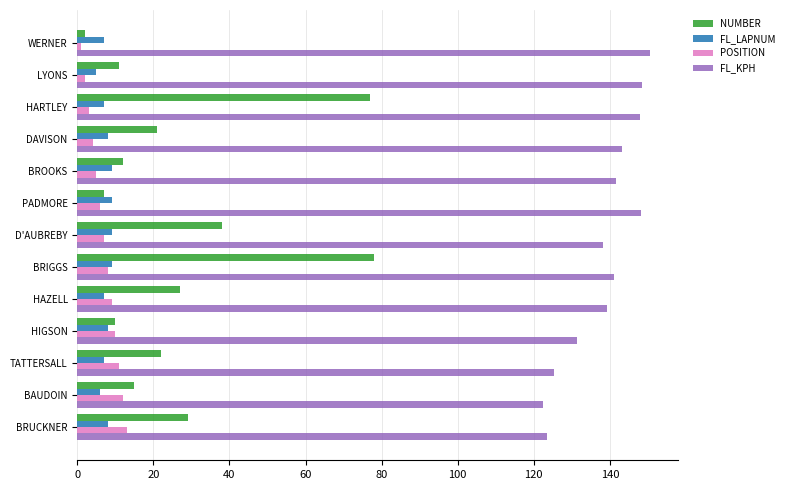

What is the spread (max minus min) of values at BRIGGS?

133.1